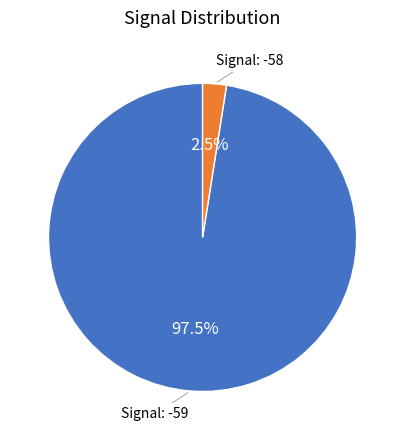

Does any single category account for the majority?

Yes